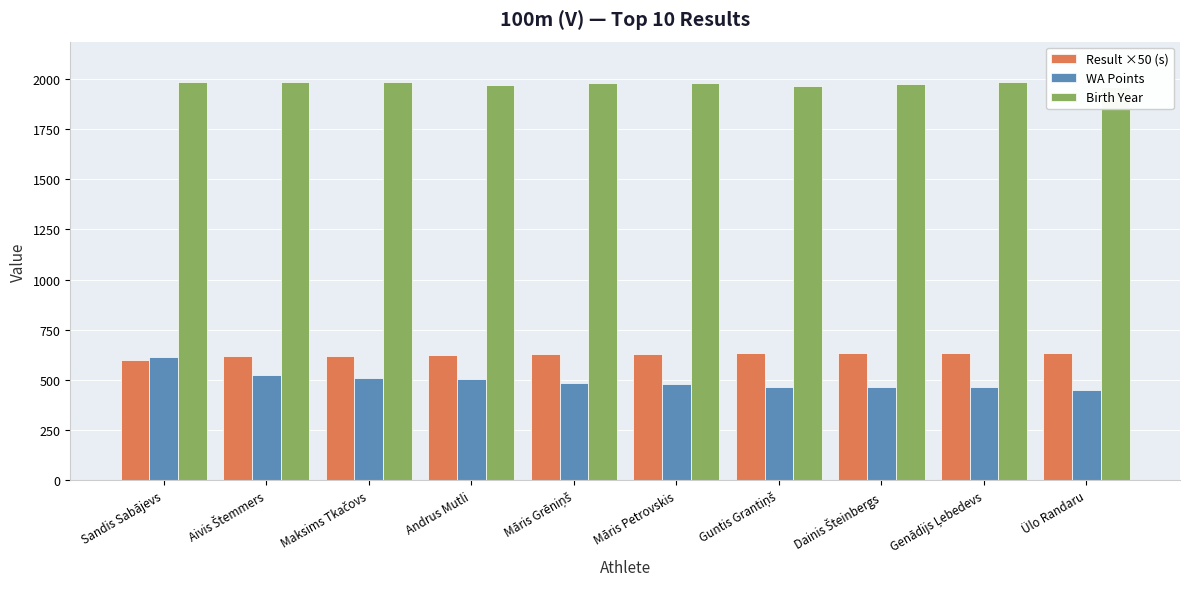

Rank the series by their maximum value, from highest to lowest.

Birth Year, Result ×50 (s), WA Points